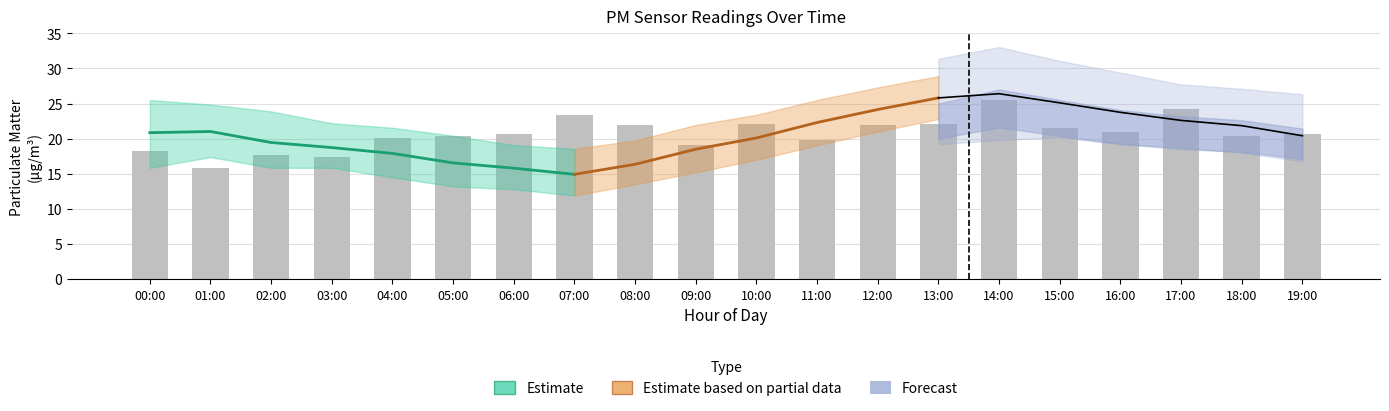

Reading right to left, what are all the values shown in this chart?

19:00=20.6	18:00=20.4	17:00=24.2	16:00=21.0	15:00=21.6	14:00=25.5	13:00=22.1	12:00=22.0	11:00=19.8	10:00=22.1	09:00=19.1	08:00=21.9	07:00=23.4	06:00=20.6	05:00=20.4	04:00=20.1	03:00=17.4	02:00=17.7	01:00=15.8	00:00=18.2